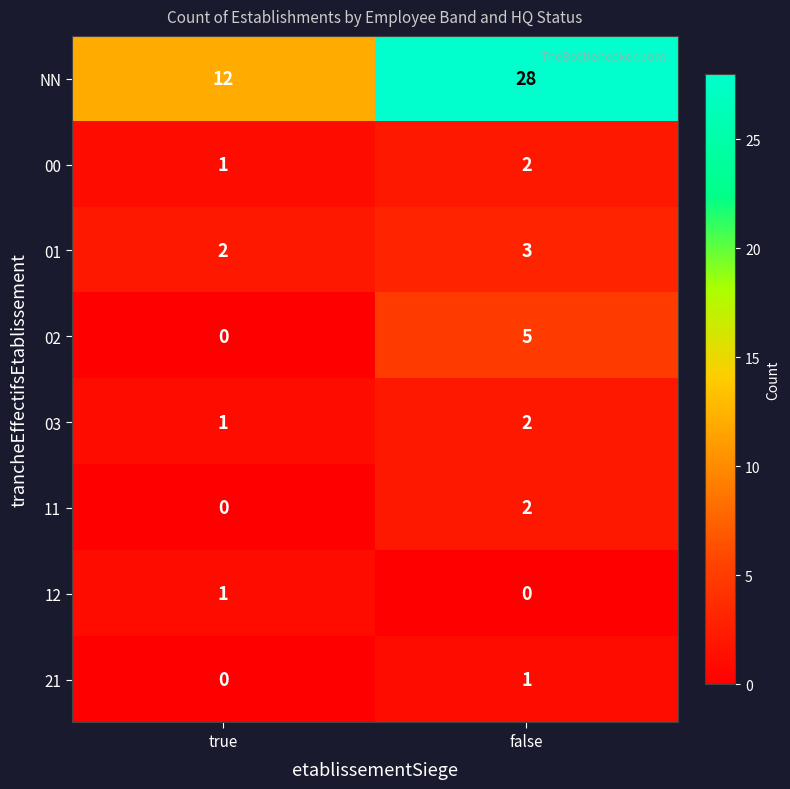

List the labels in order of NN value, smallest first.

true, false